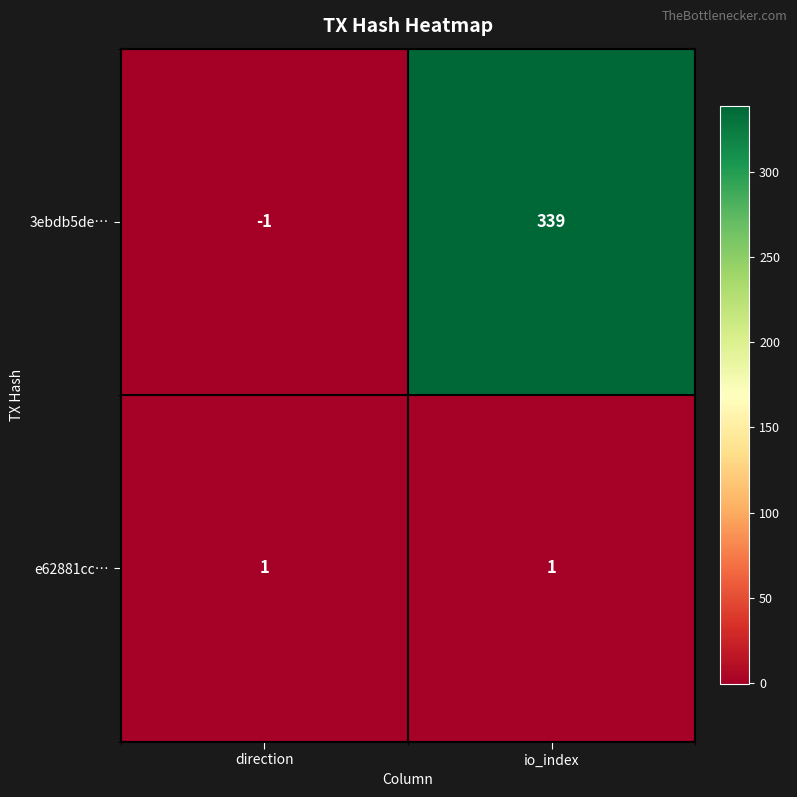

The 3ebdb5de… series shows -1 at direction. True or false?

True